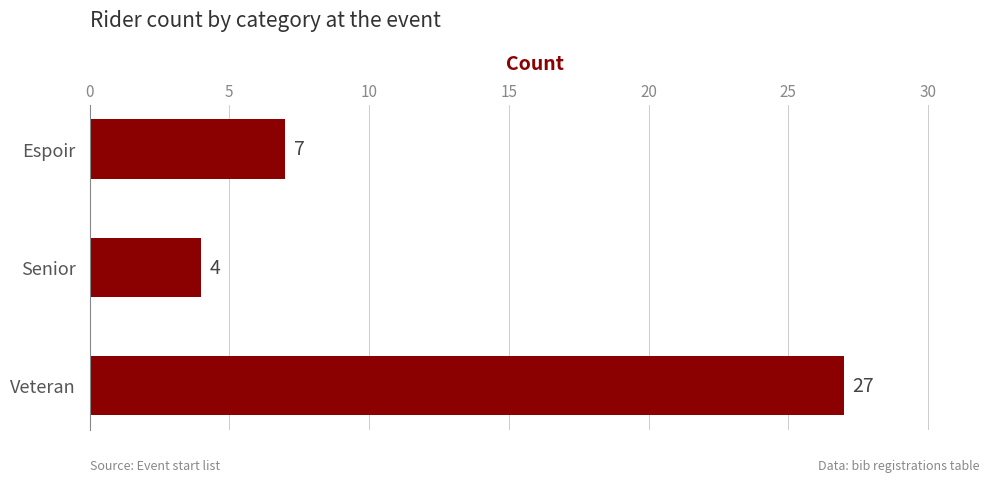

At which label is the value closest to 15?

Espoir